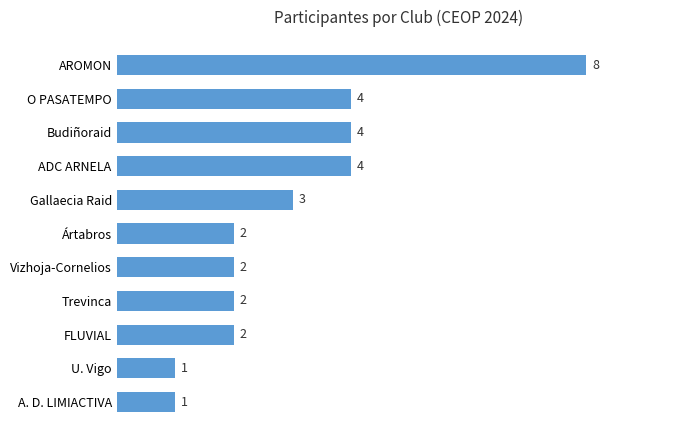

What is the sum of all values?

33